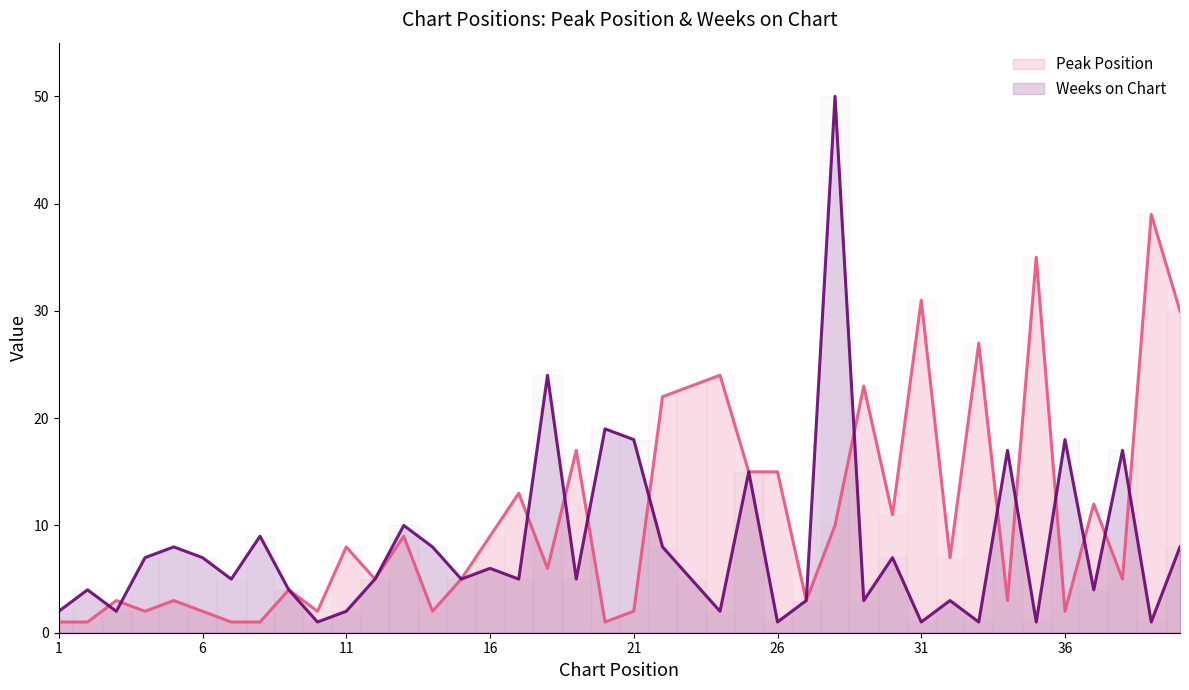

List the series in order of their peak value, lowest first.

Peak Position, Weeks on Chart